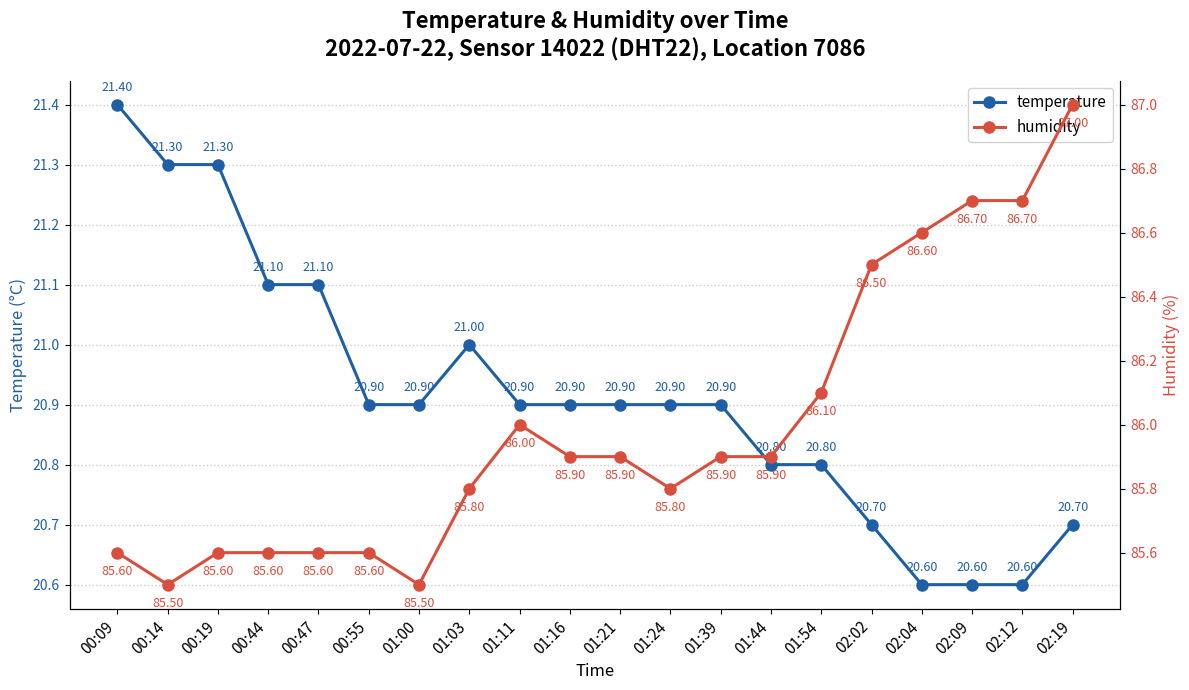

What is the label of the 4th point from the right?

02:04